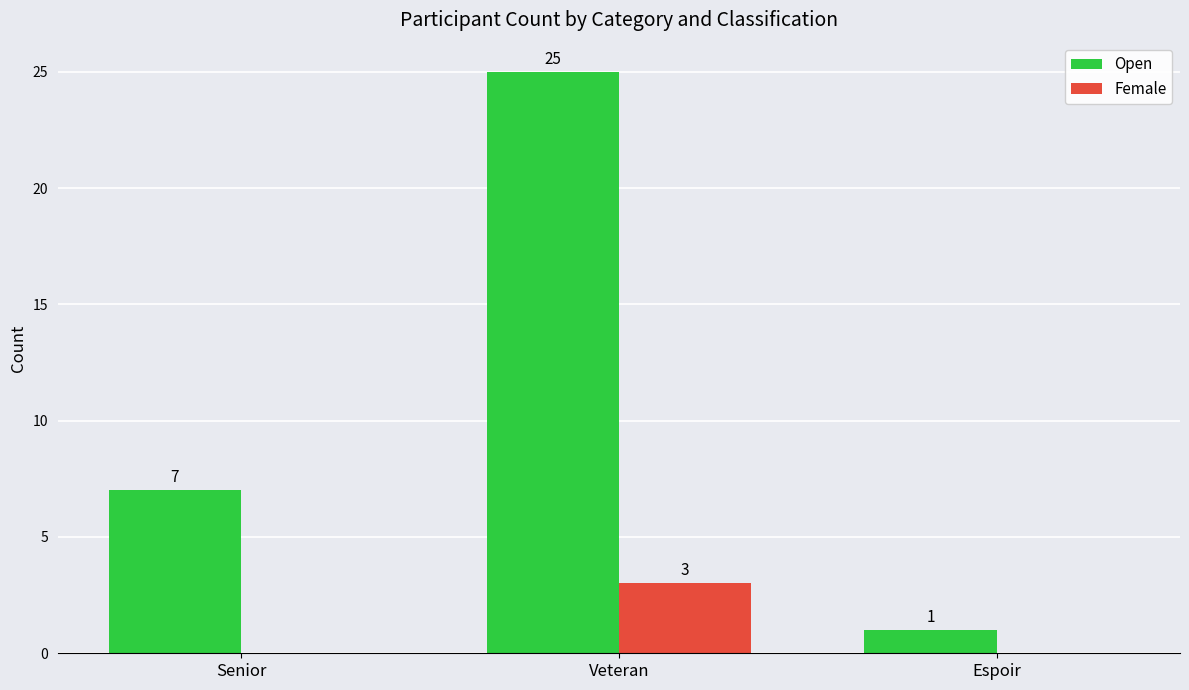

Which label corresponds to the largest value in the chart?

Veteran